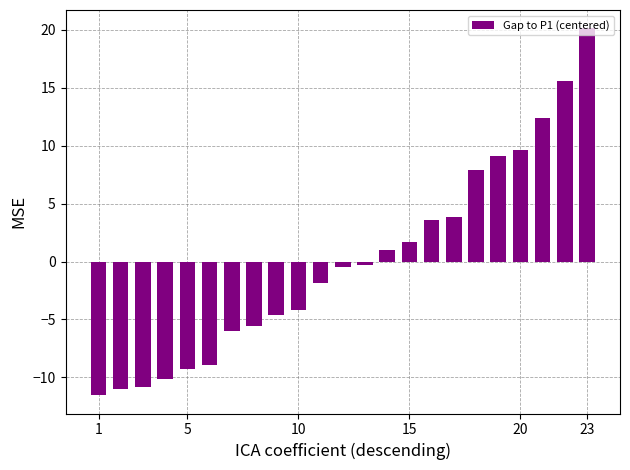

What is the minimum value shown in the chart?

-11.5